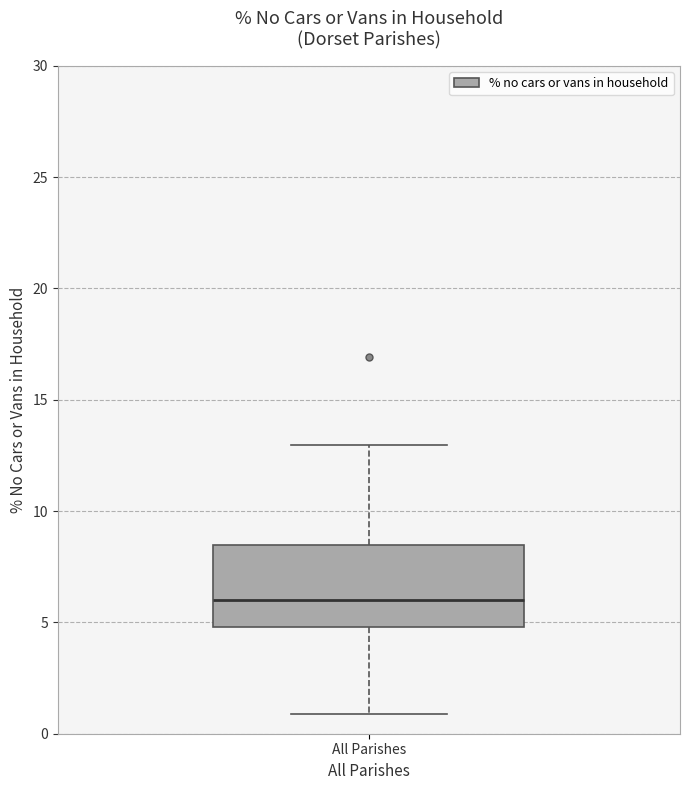

Transcribe this box plot: give where the median line is, the range the box spans, and where the two whiskers end, as read against the y-axis. The values are not printed on the chart, so give them approximately, as read against the axis.

median 6.0, box 5.0 to 8.5, whiskers 1.0 to 13.0